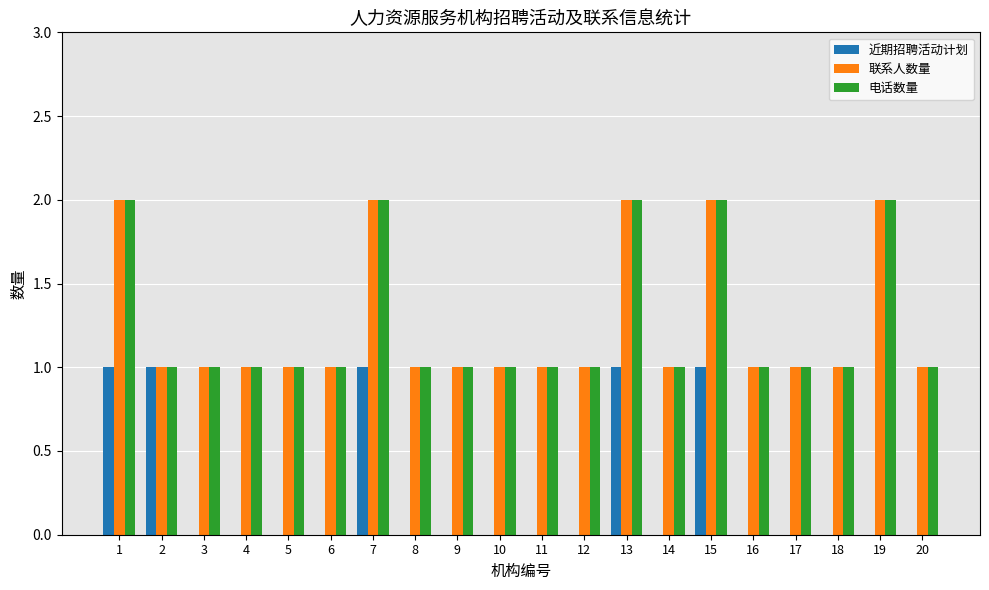

The value of 电话数量 at 17 is 1. True or false?

True